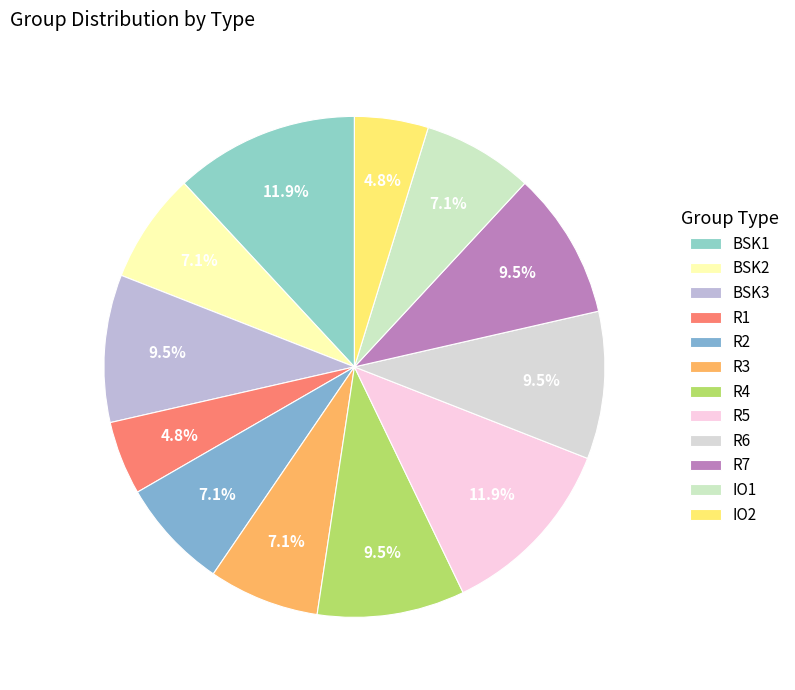

What is the largest slice in the pie chart?

BSK1